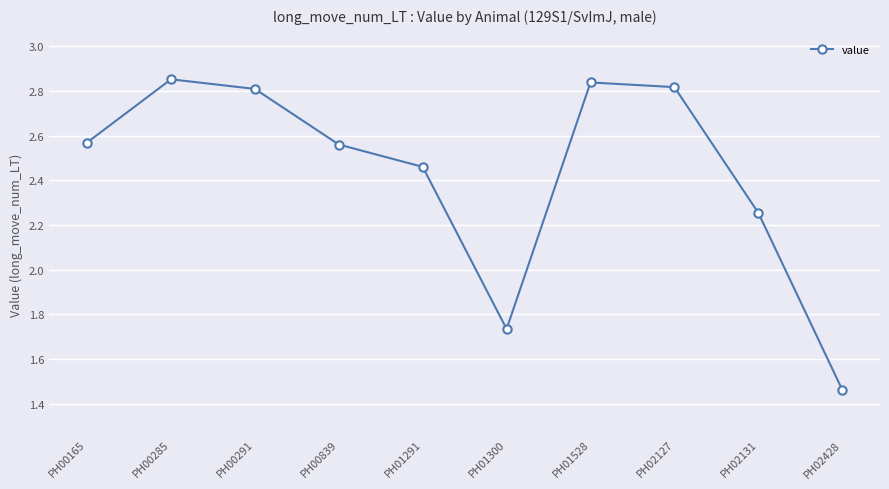

Which has a higher value, PH01528 or PH00291?

PH01528